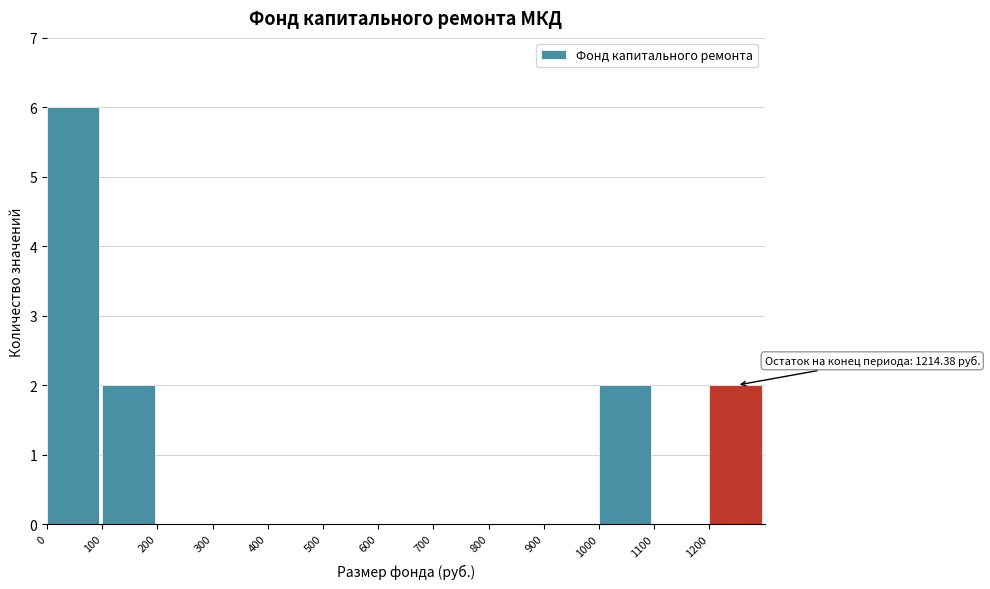

Which range on the x-axis has the tallest bar?

0 to 100